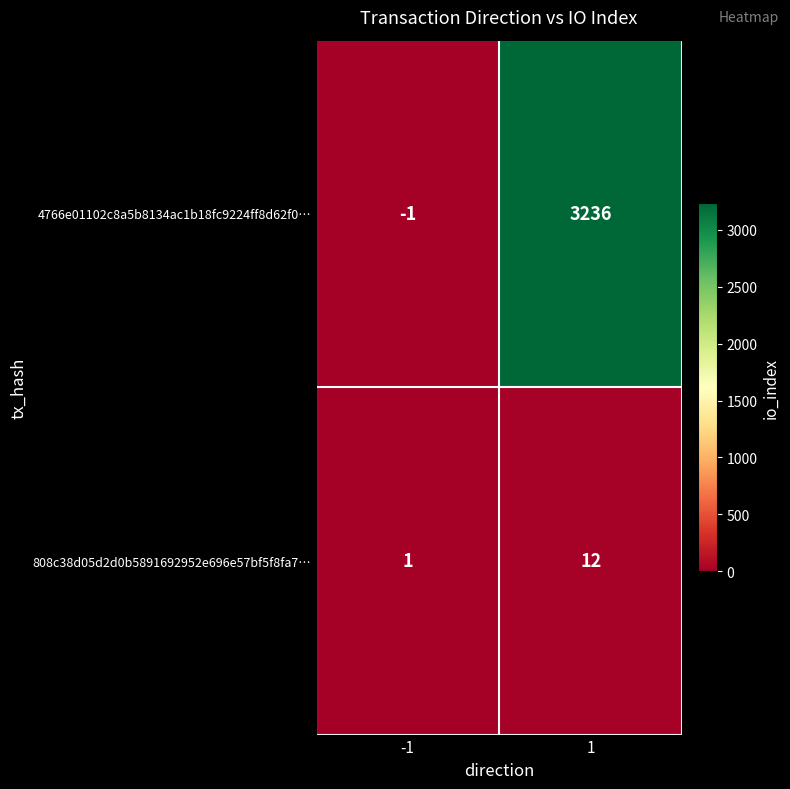

What is the difference between the maximum and minimum values in the 808c38d05d2d0b5891692952e696e57bf5f8fa7… series?

11